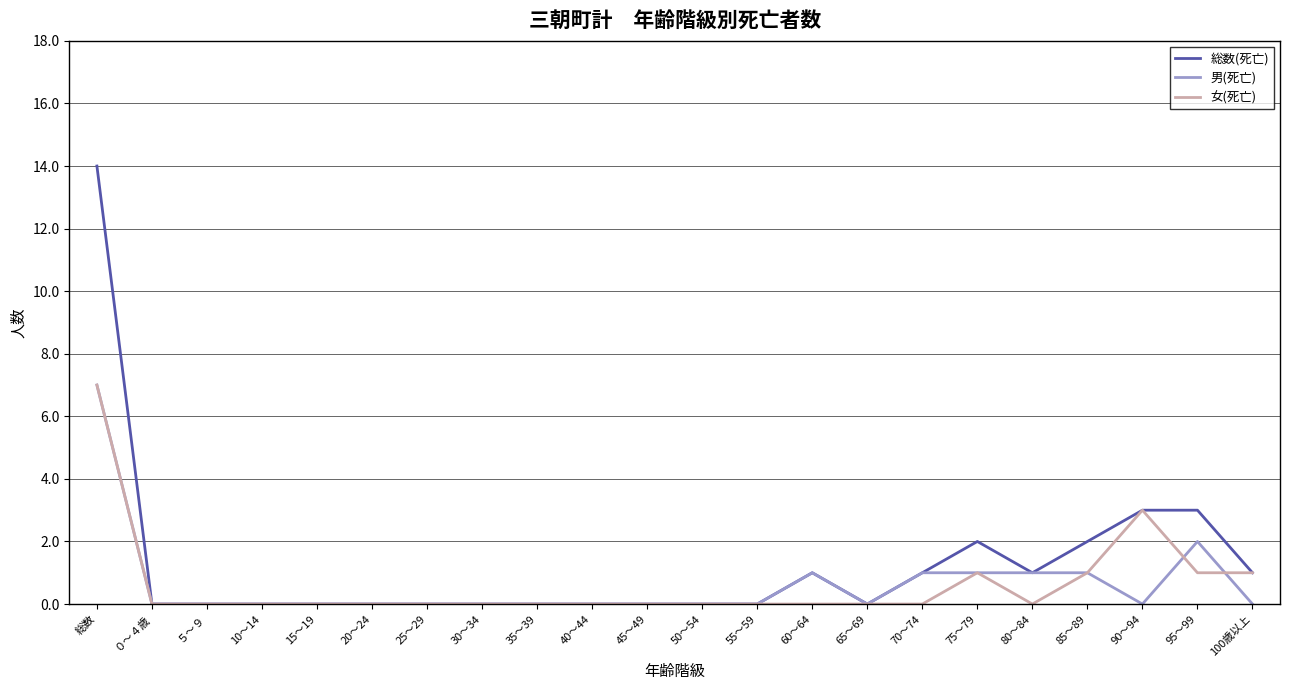

What is the highest value of the 男(死亡) series?

7